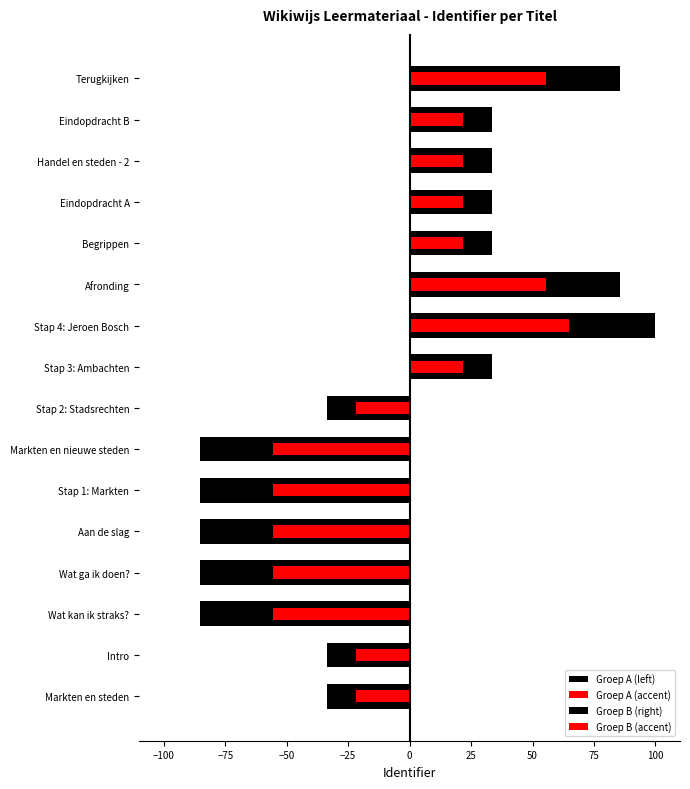

At 0, list the series in order from largest to smallest.

Groep B (right), Groep B (accent), Groep A (accent), Groep A (left)